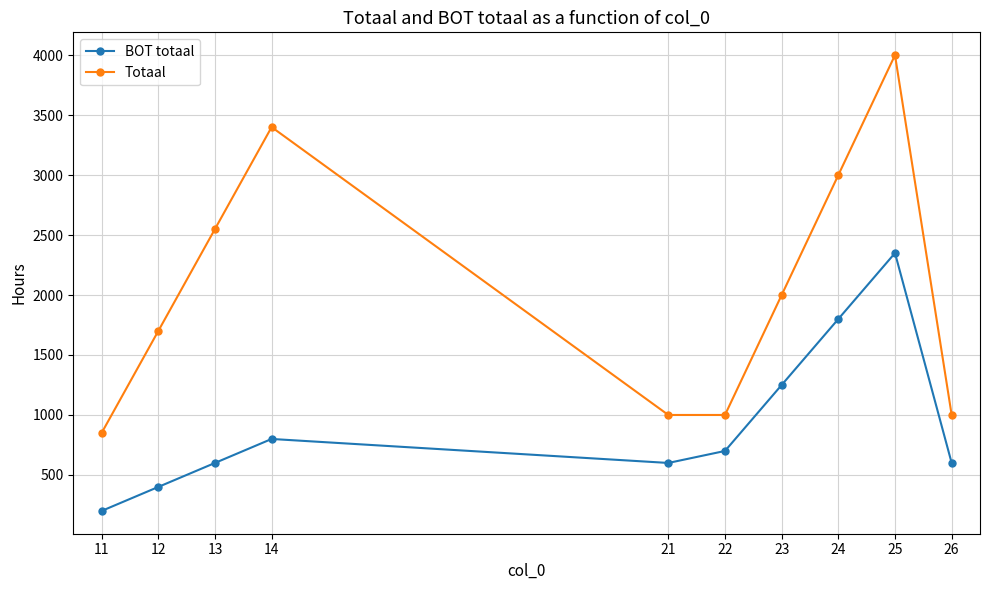

Does the chart display data point markers on the line(s)?

Yes